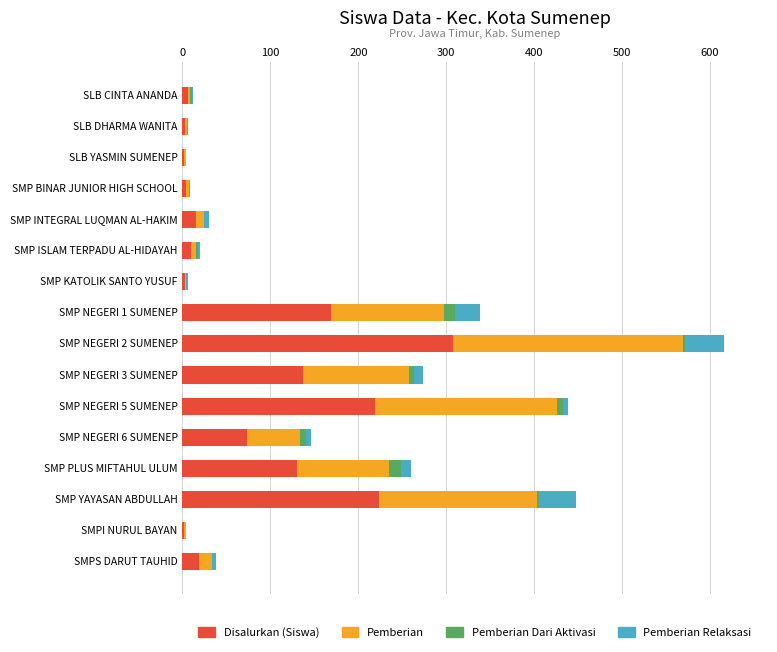

At which label does Disalurkan (Siswa) reach its peak?

SMP NEGERI 2 SUMENEP